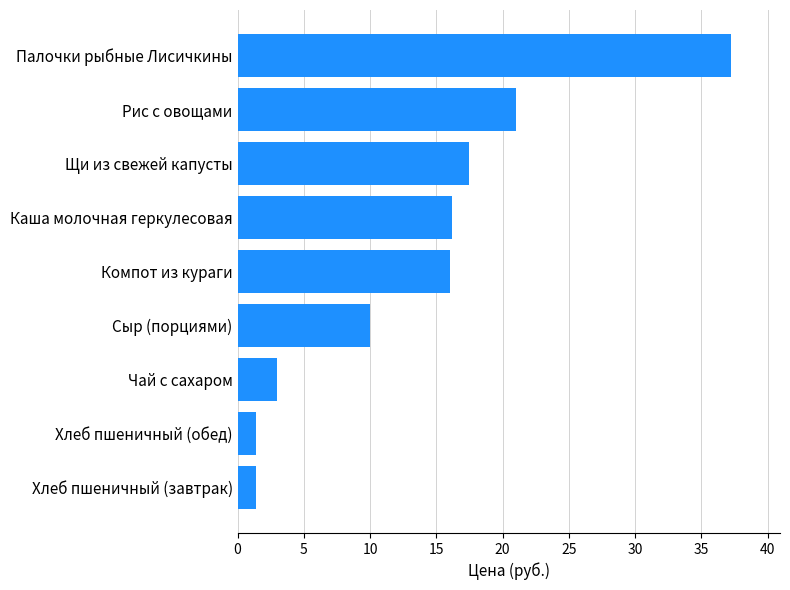

What is the smallest value displayed?

1.4